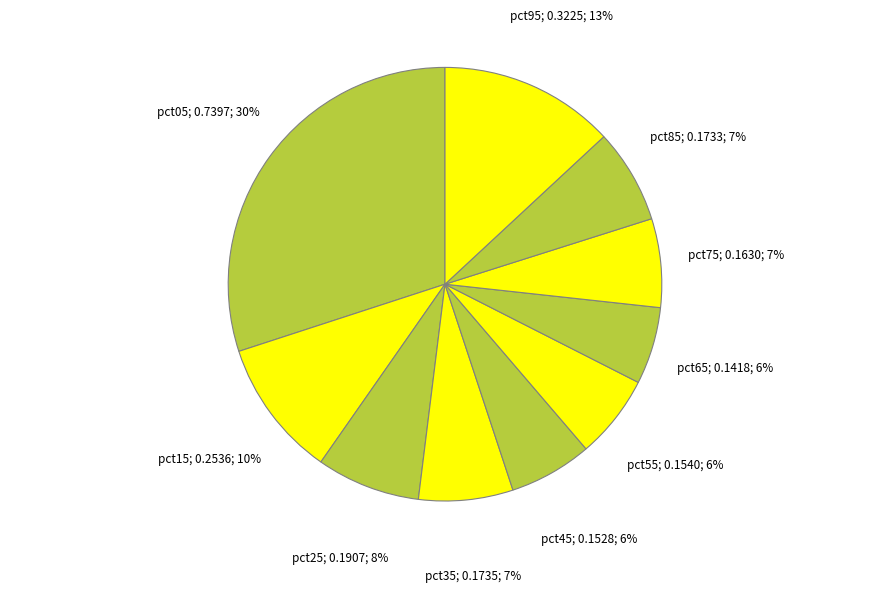

Count the number of slices in the pie.

10